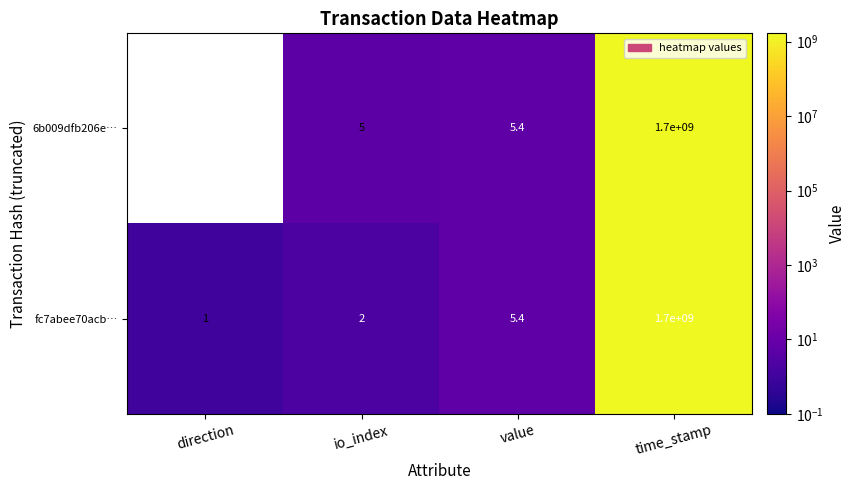

At io_index, list the series in order from smallest to largest.

fc7abee70acb…, 6b009dfb206e…